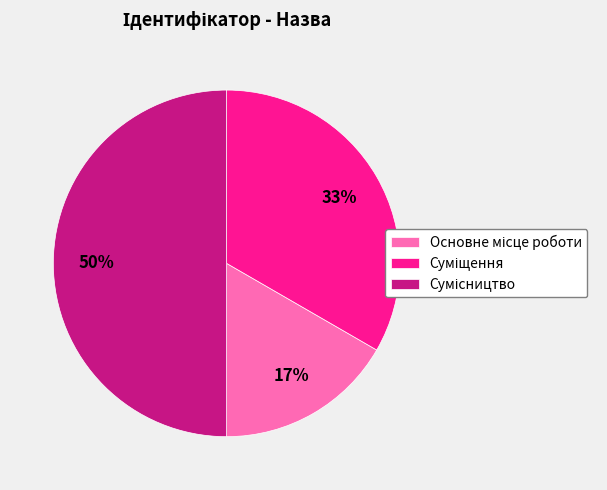

To the nearest percent, what is the average slice percentage?

33%